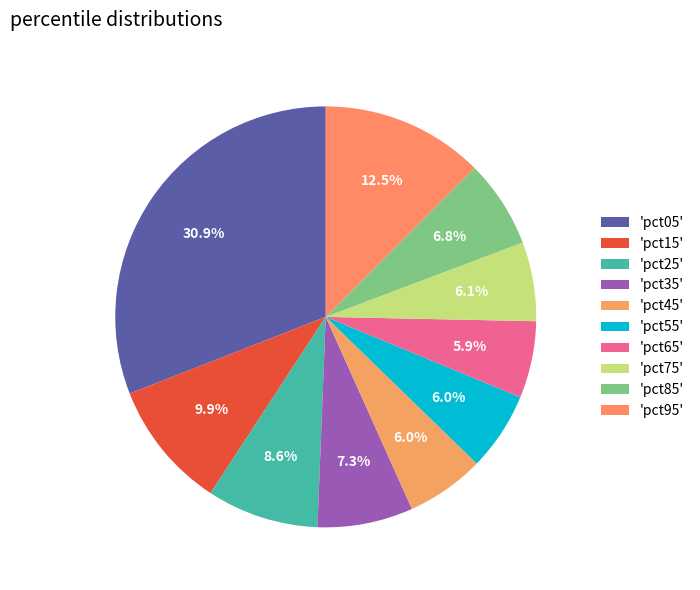

What is the smallest slice in the pie chart?

pct65